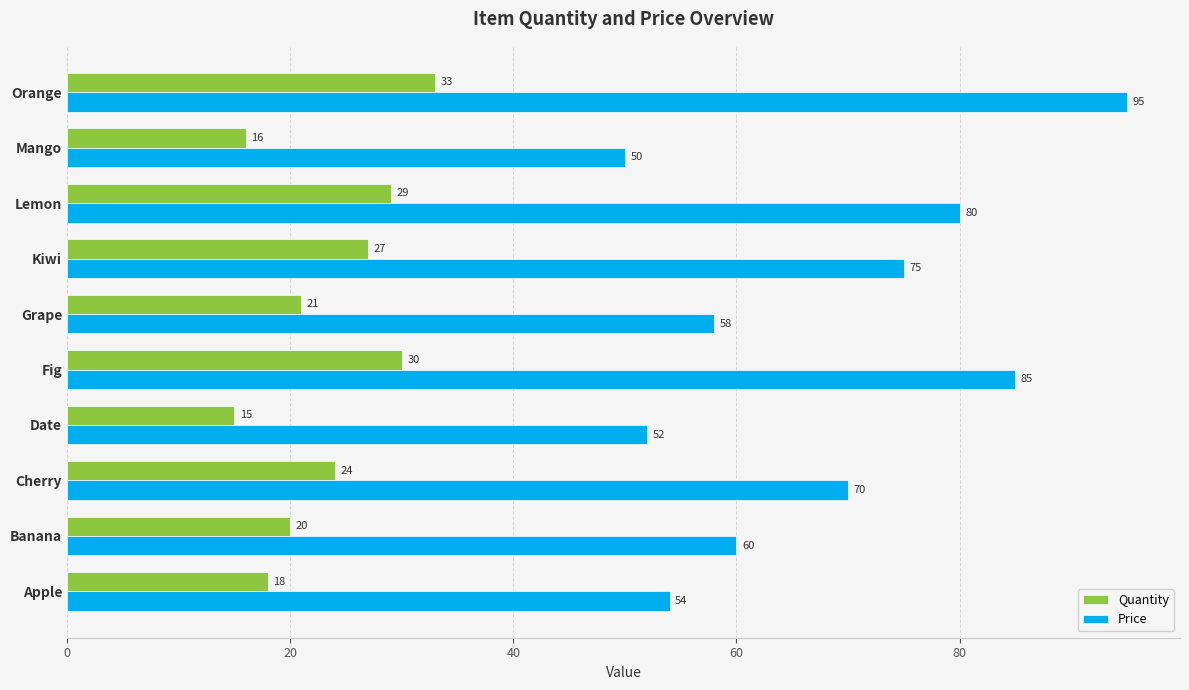

What is the sum of all Quantity values?

233